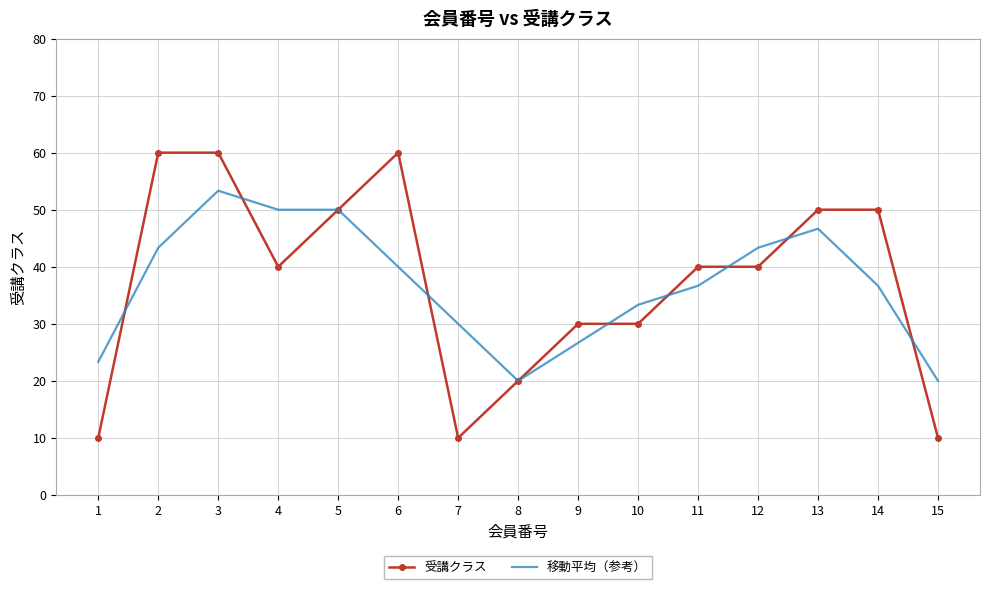

Rank the series by their maximum value, from highest to lowest.

受講クラス, 移動平均（参考）